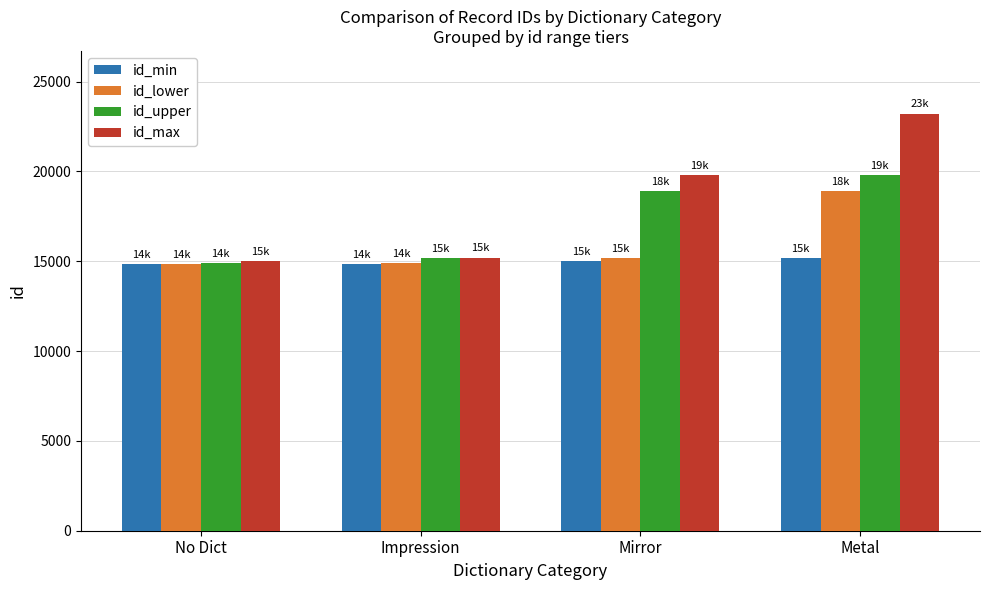

What is the difference between the second highest and minimum values in the id_max series?

4797